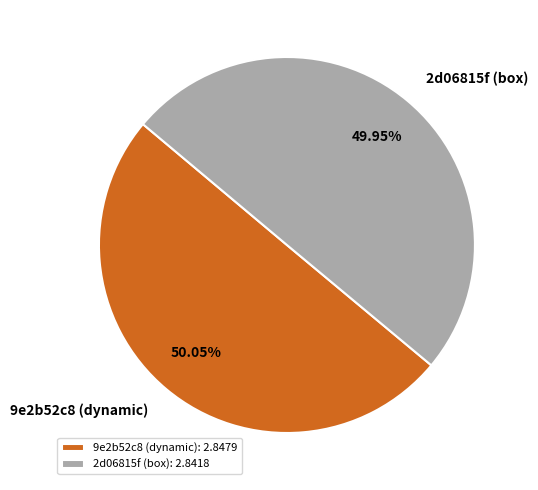

Is the sum of 9e2b52c8 (dynamic) and 2d06815f (box) greater than half?

Yes